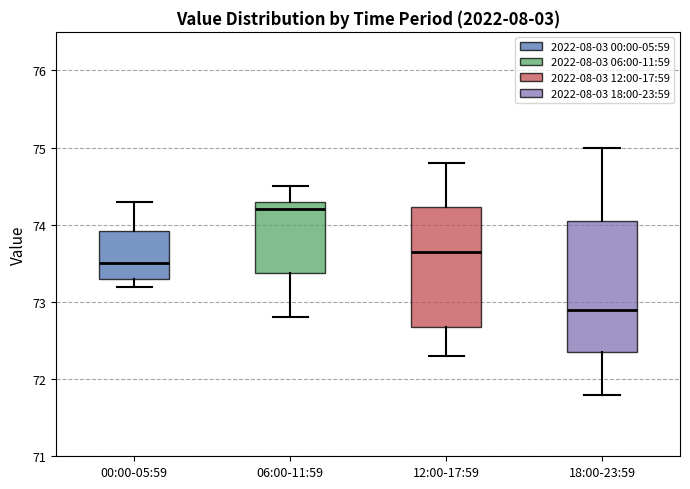

Comparing the boxes themselves (not the whiskers), which one is the tallest?

18:00-23:59